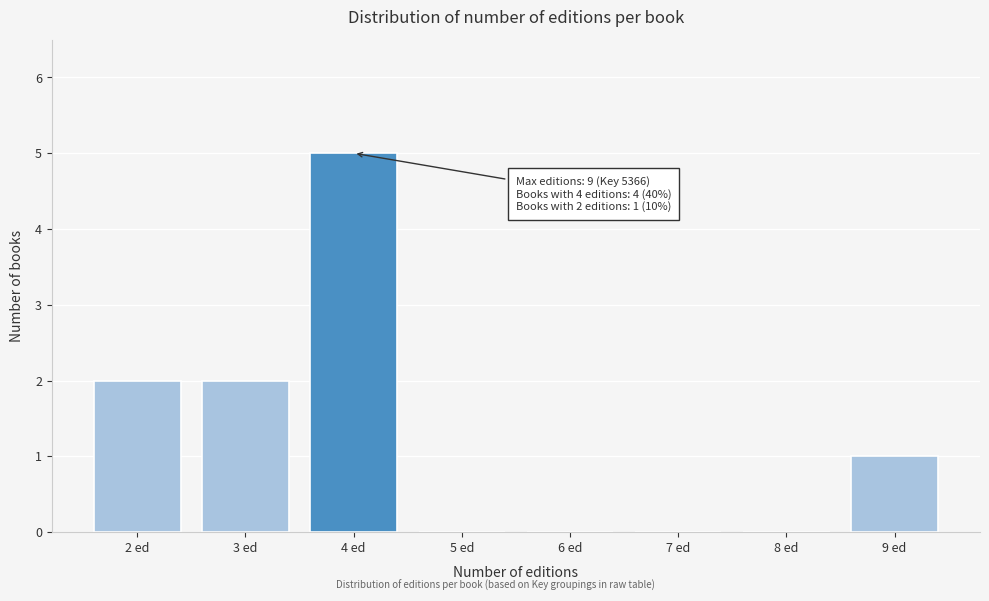

Reading left to right, extract all data points from this chart.

2 ed=2	3 ed=2	4 ed=5	5 ed=0	6 ed=0	7 ed=0	8 ed=0	9 ed=1